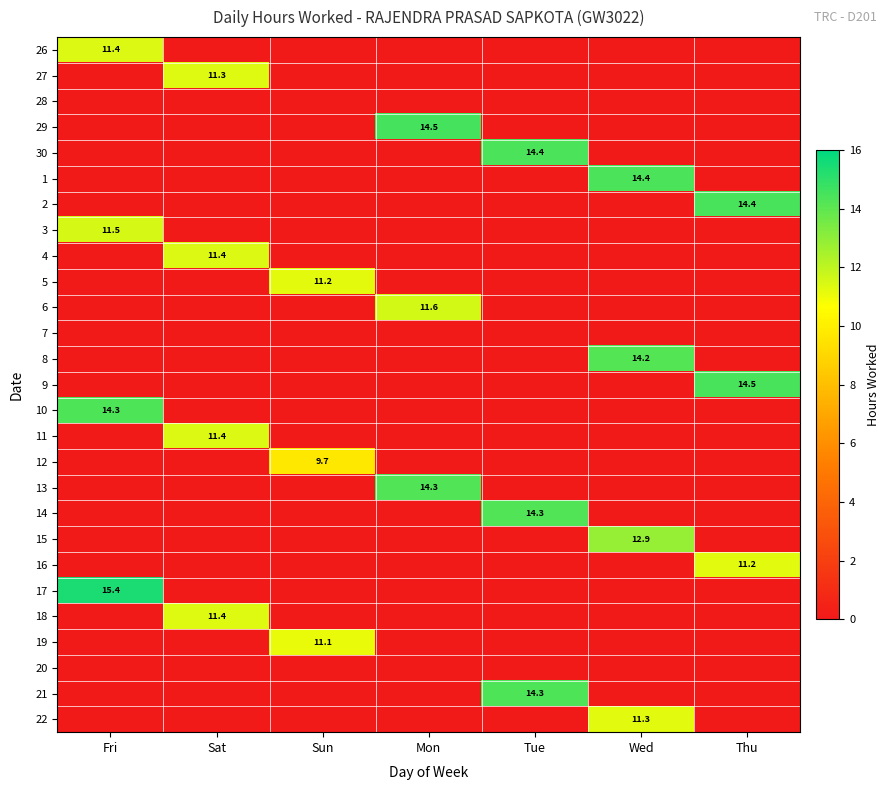

True or false: 5 has a value of 11.2 at Sun.

True